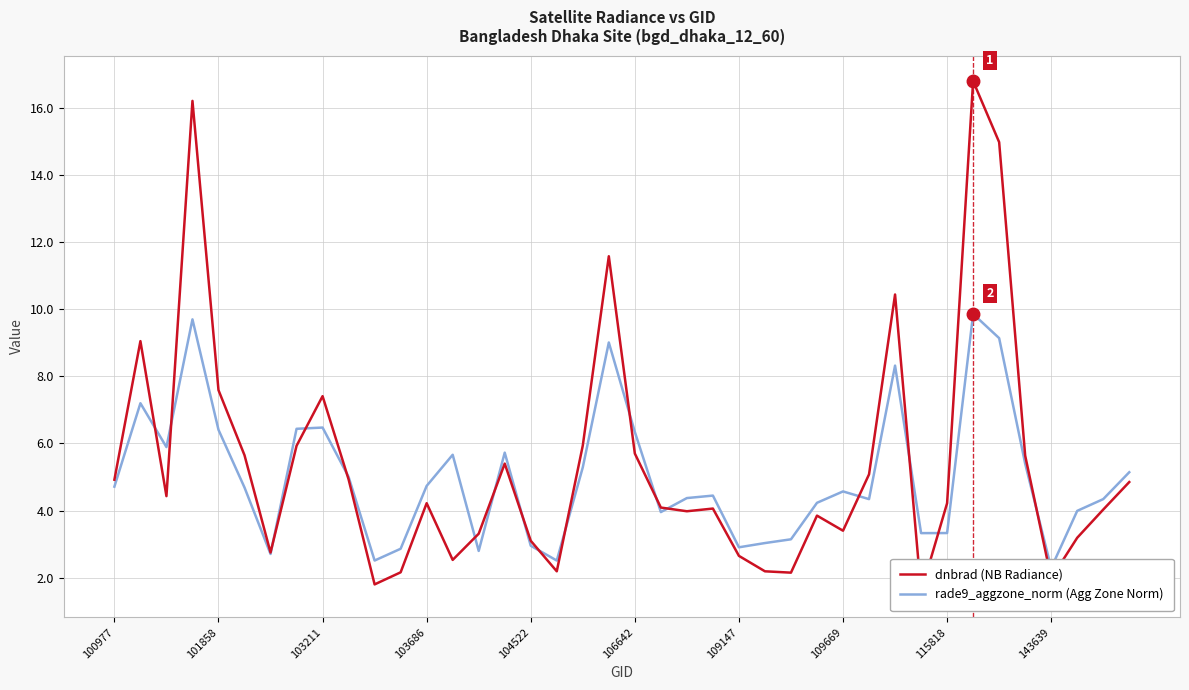

What is the smallest value displayed?

1.6